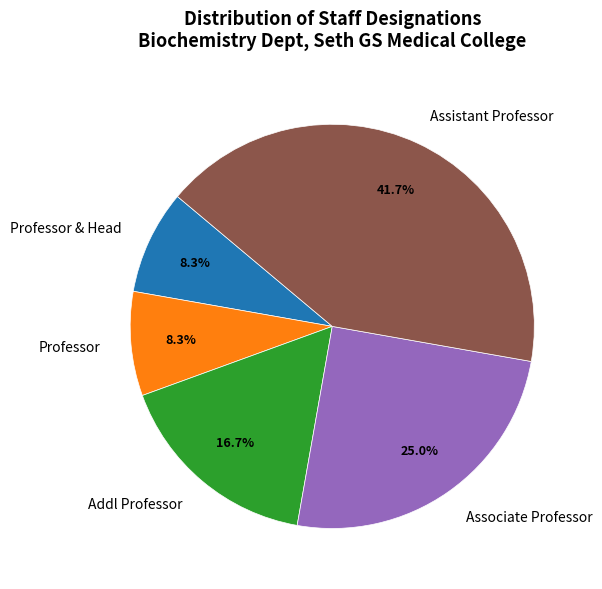

How many slices are in this pie chart?

5